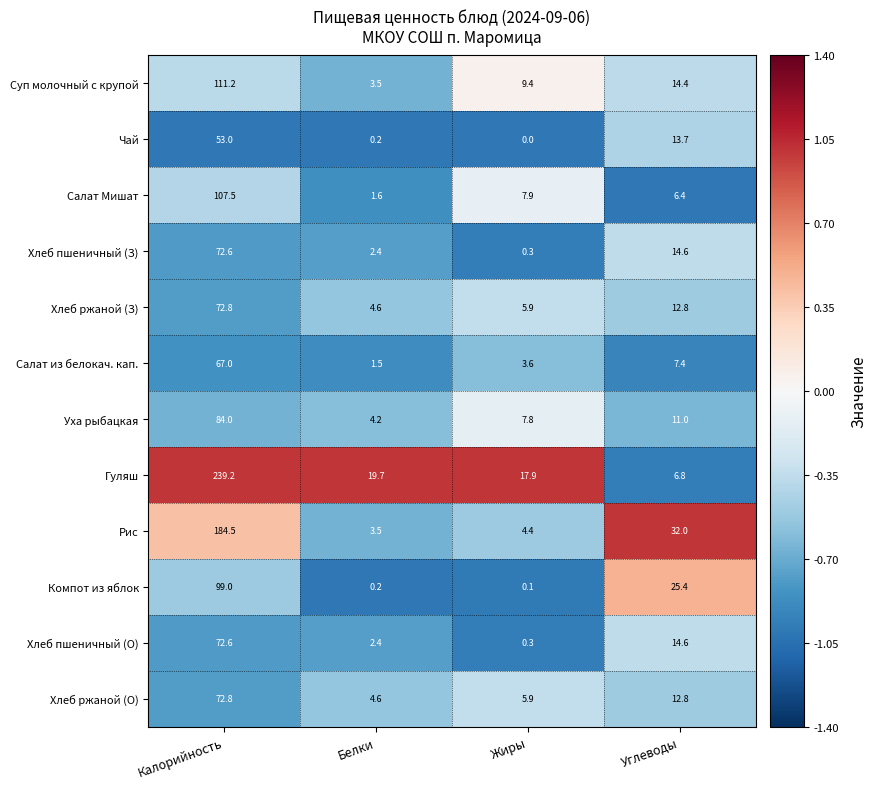

What is the average value of the Салат Мишат series?

30.9